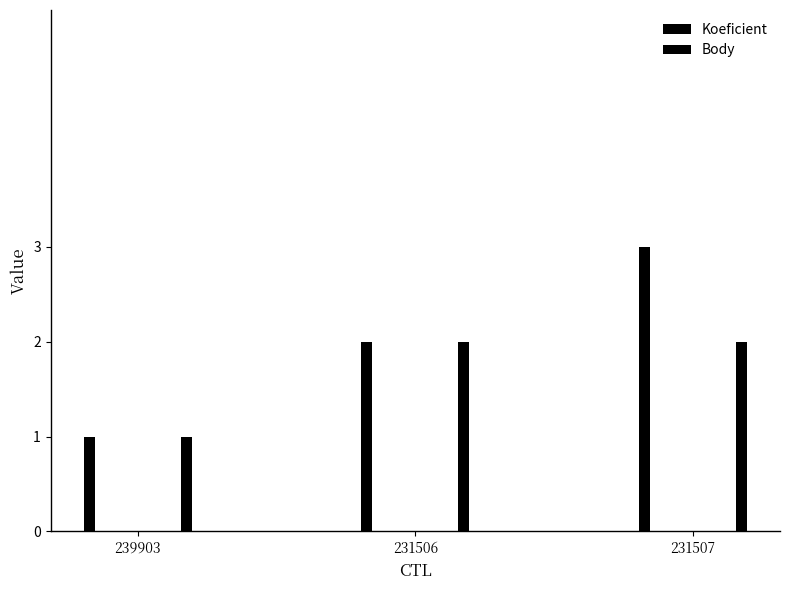

What is the label of the 3rd bar from the left?

231507